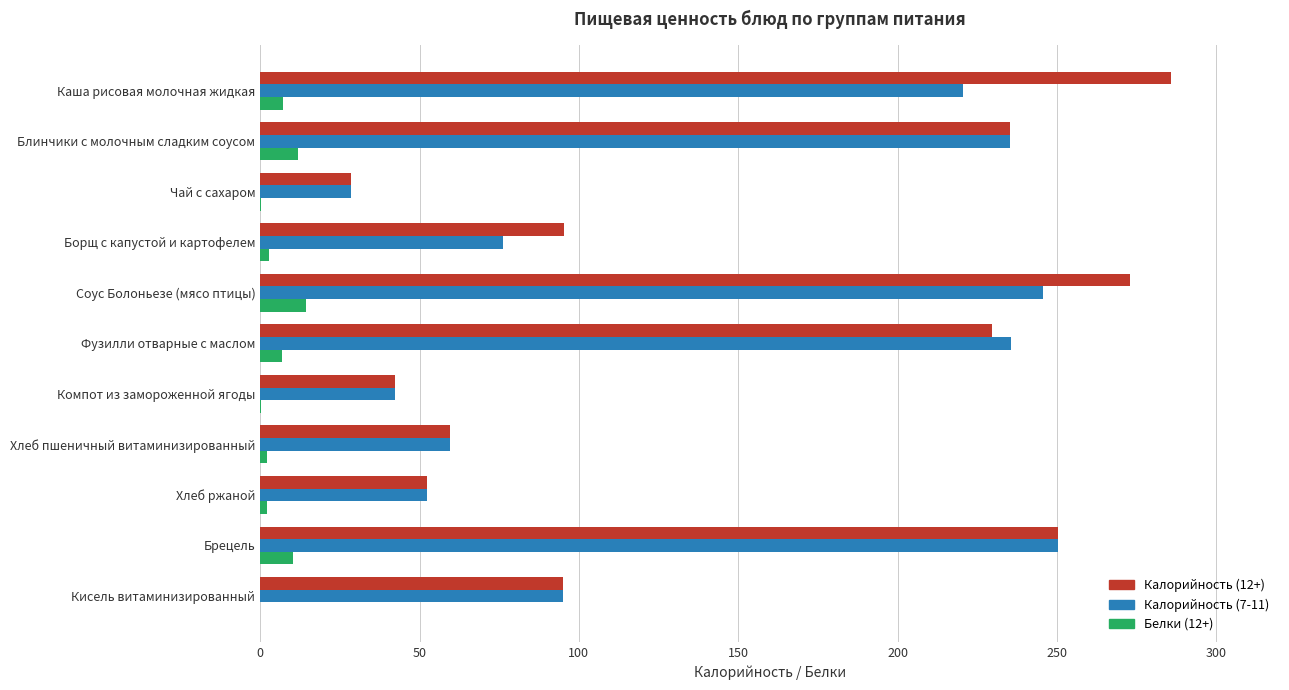

Which label corresponds to the largest value in the chart?

Каша рисовая молочная жидкая